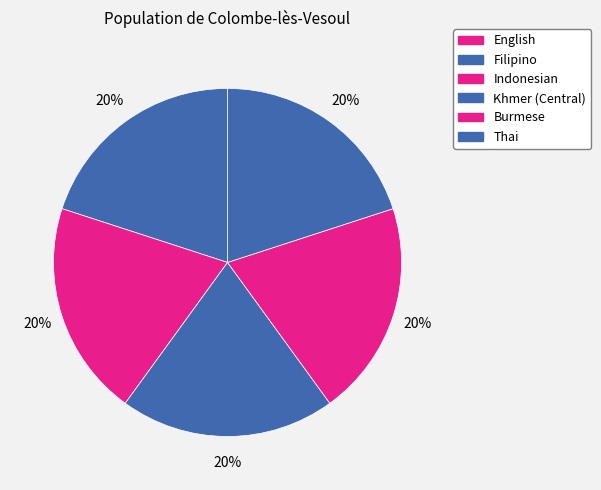

What percentage do Thai and Khmer (Central) together represent?

40.0%